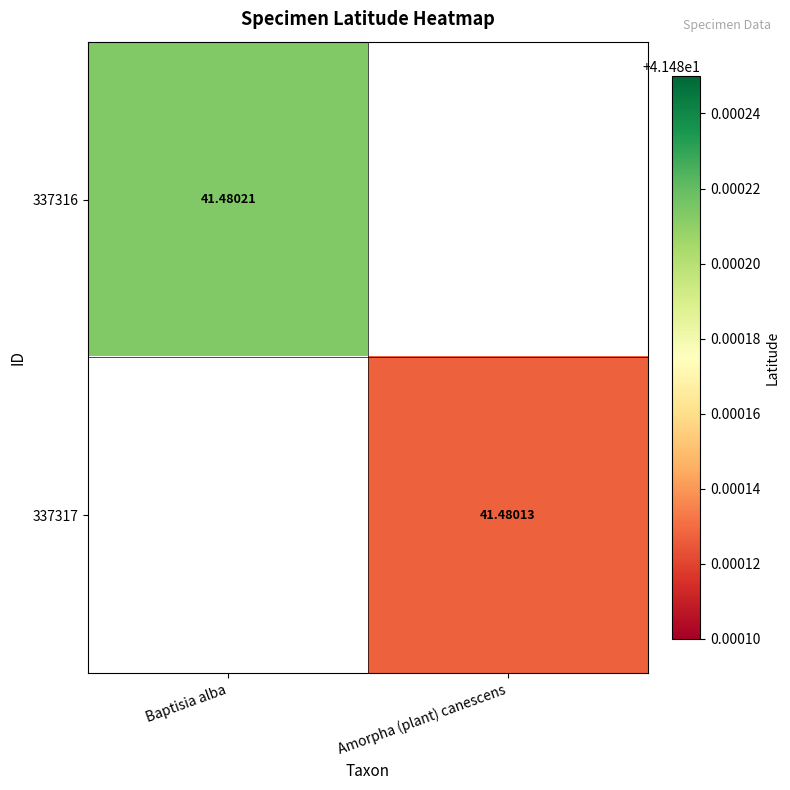

The value of 337317 at Amorpha (plant) canescens is 41.5. True or false?

True